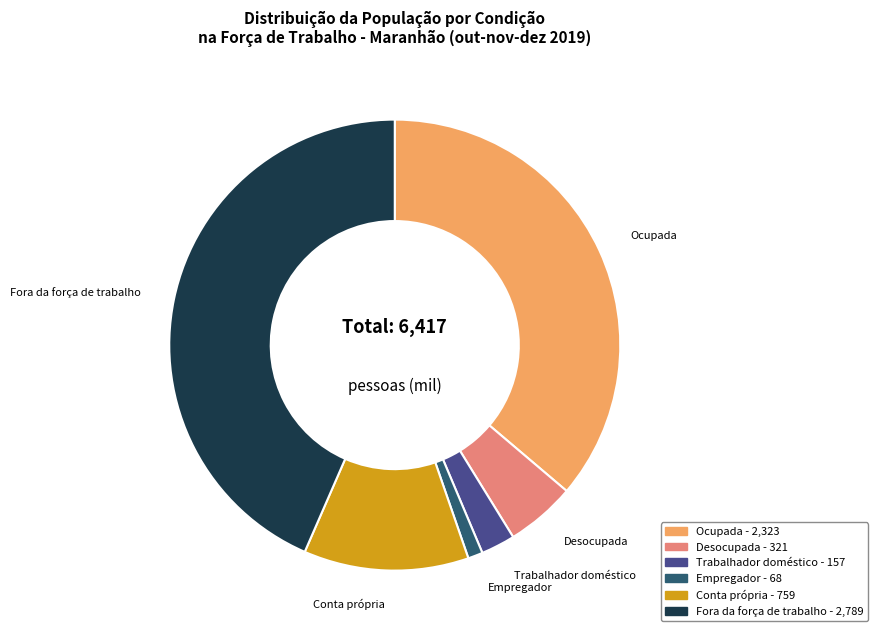

Does Desocupada represent more than half of the total?

No